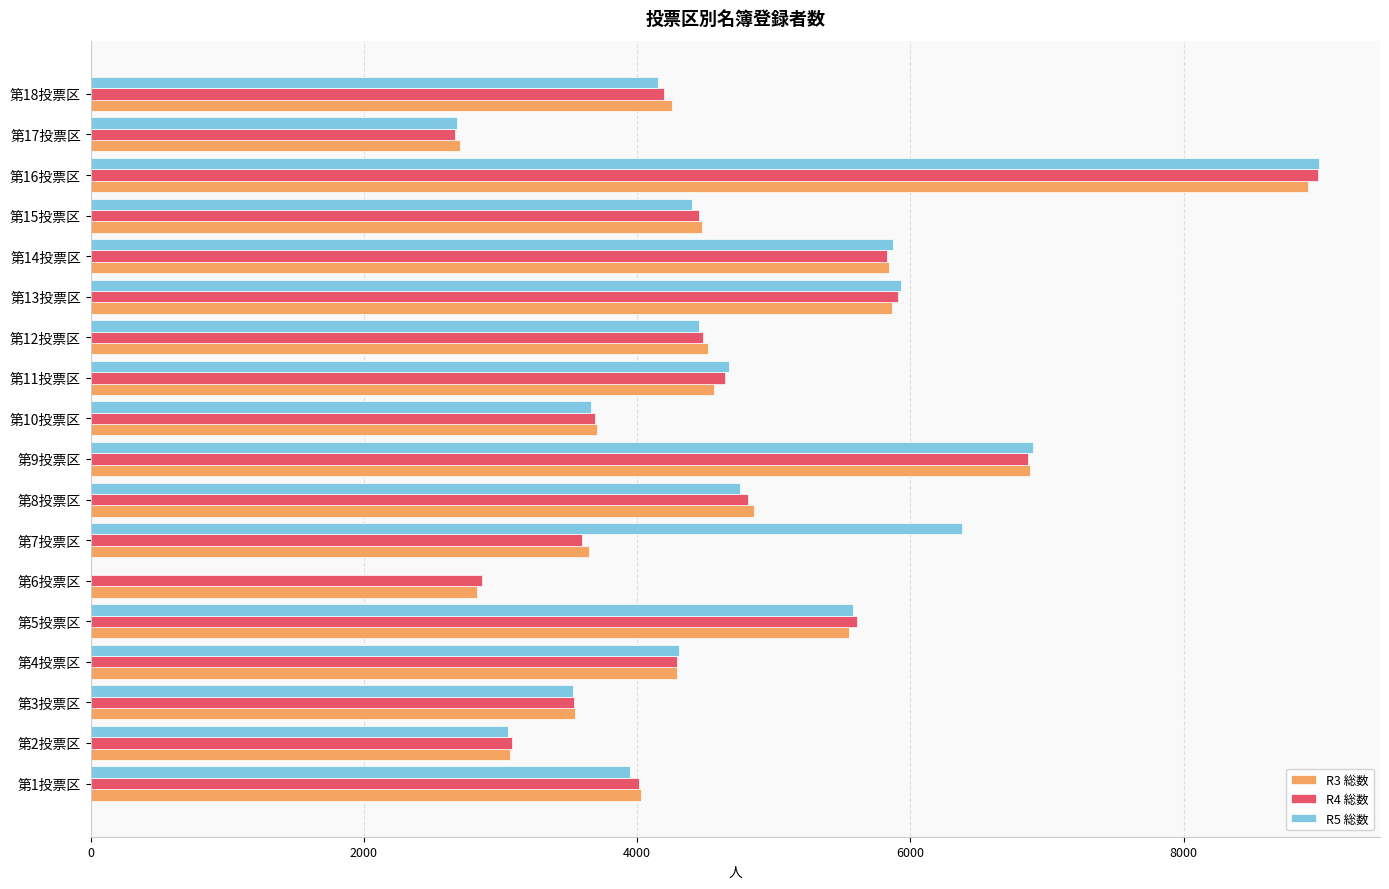

The value of R5 総数 at 第9投票区 is 2843. True or false?

False